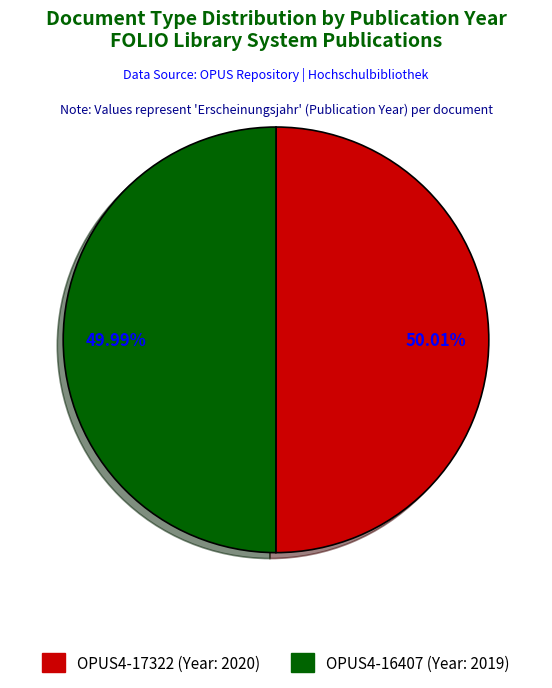

Does any single category account for the majority?

Yes